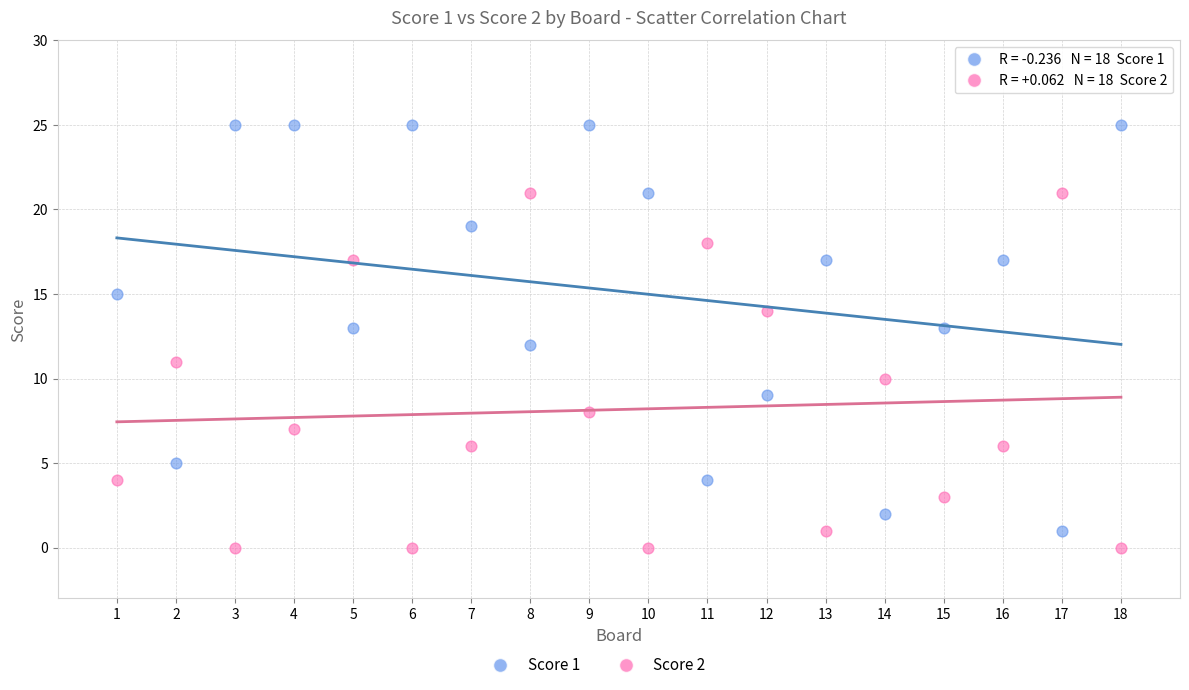

Across all data points, what is the range of X values (max minus min)?

17